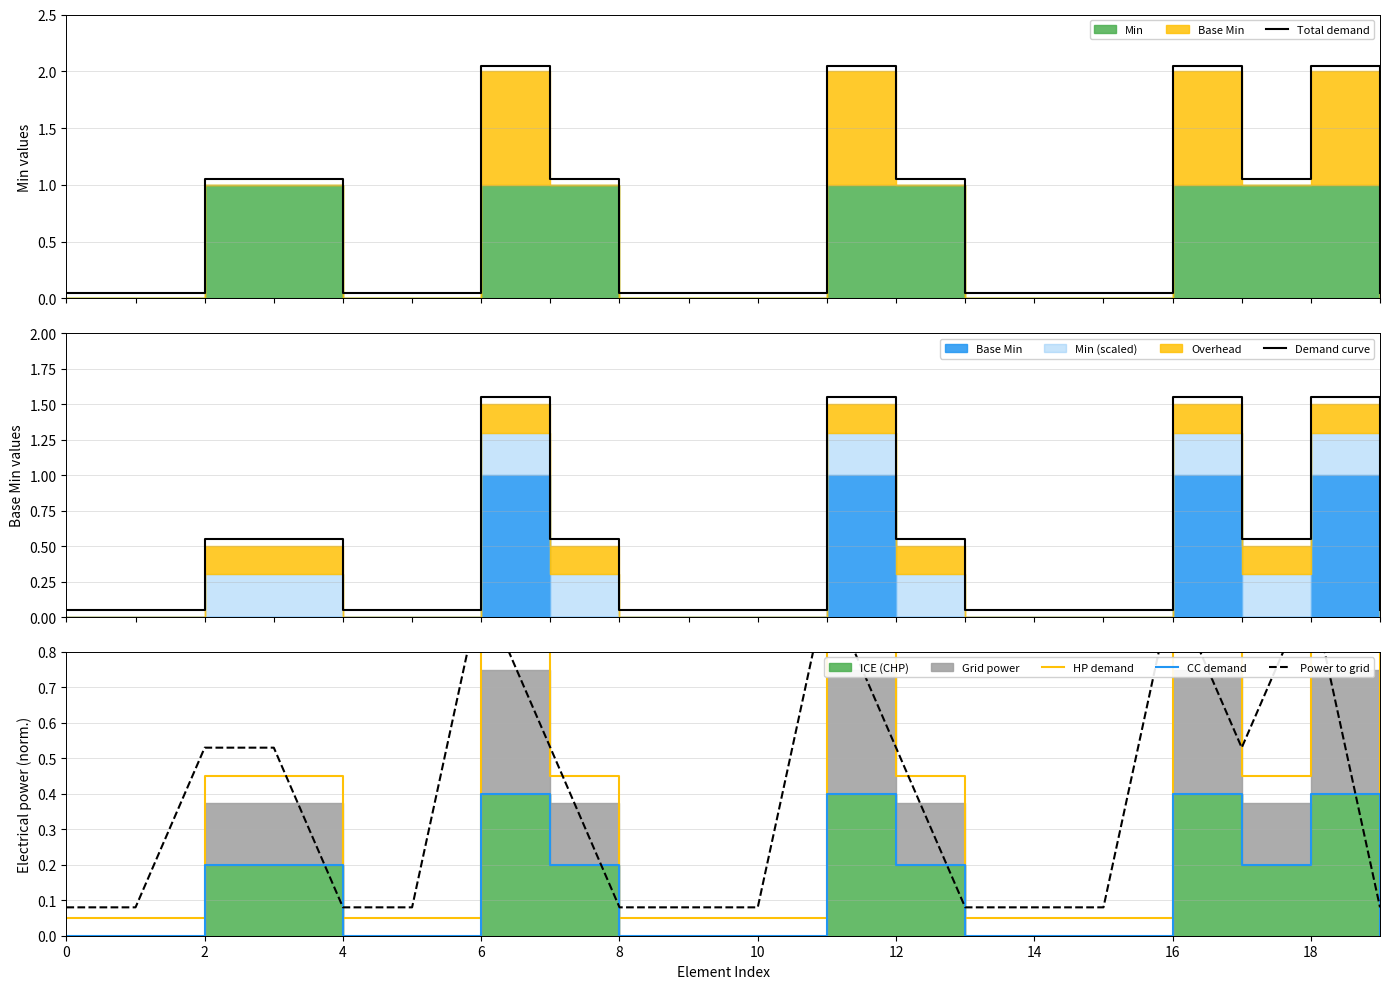

Between 11 and 14, which is larger?

11